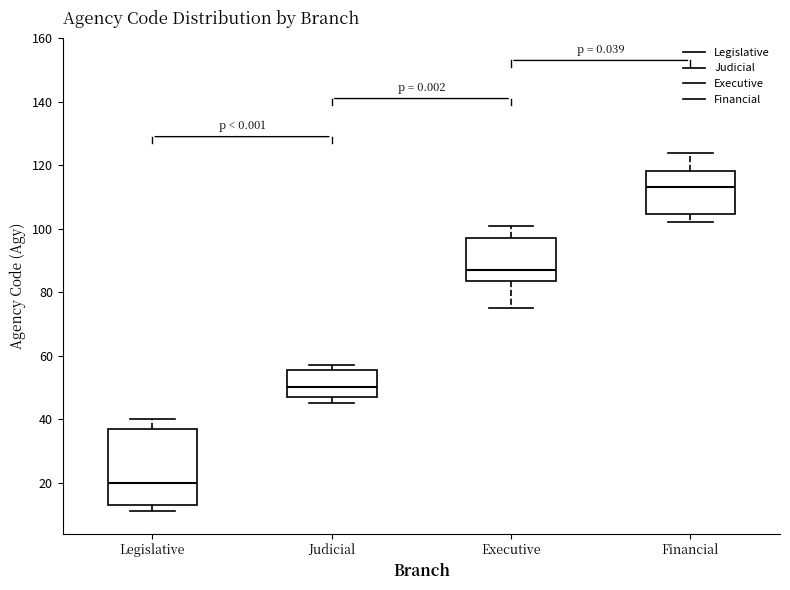

Reading left to right, transcribe this box plot: for each box, give where its median line is, the range the box spans, and where its two whiskers end, as read against the y-axis. The values are not printed on the chart, so give them approximately, as read against the axis.

Legislative: median 20, box 14 to 38, whiskers 12 to 40
Judicial: median 50, box 48 to 56, whiskers 46 to 58
Executive: median 88, box 84 to 98, whiskers 76 to 102
Financial: median 114, box 104 to 118, whiskers 102 to 124